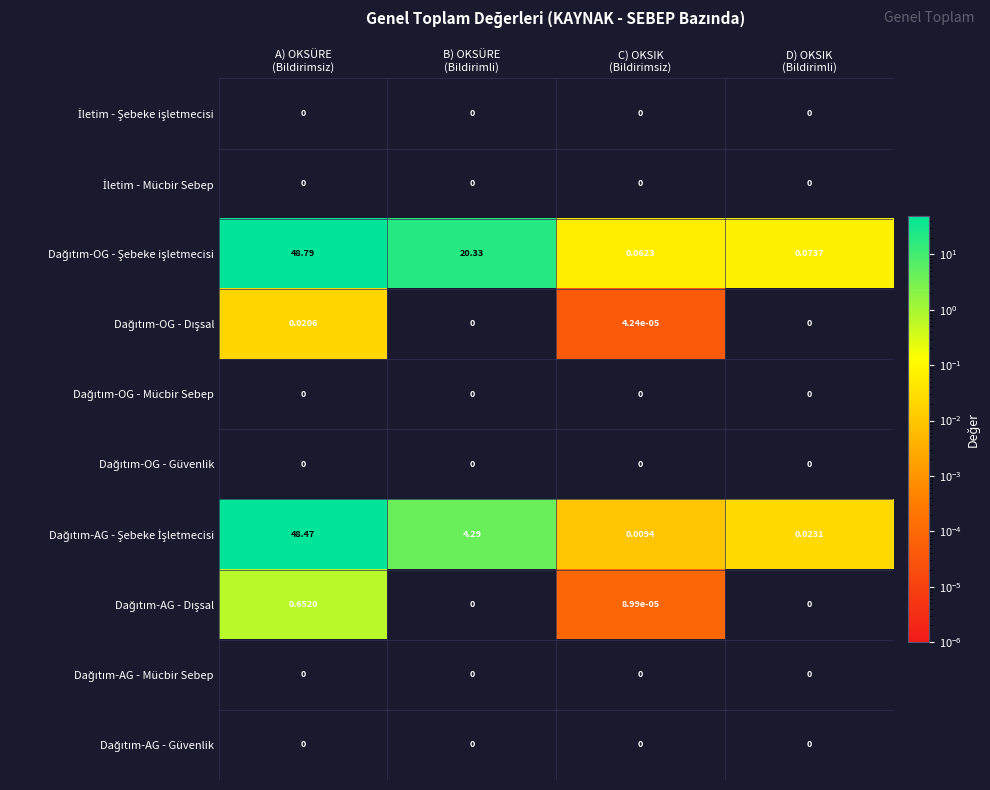

How many series are shown in this chart?

10